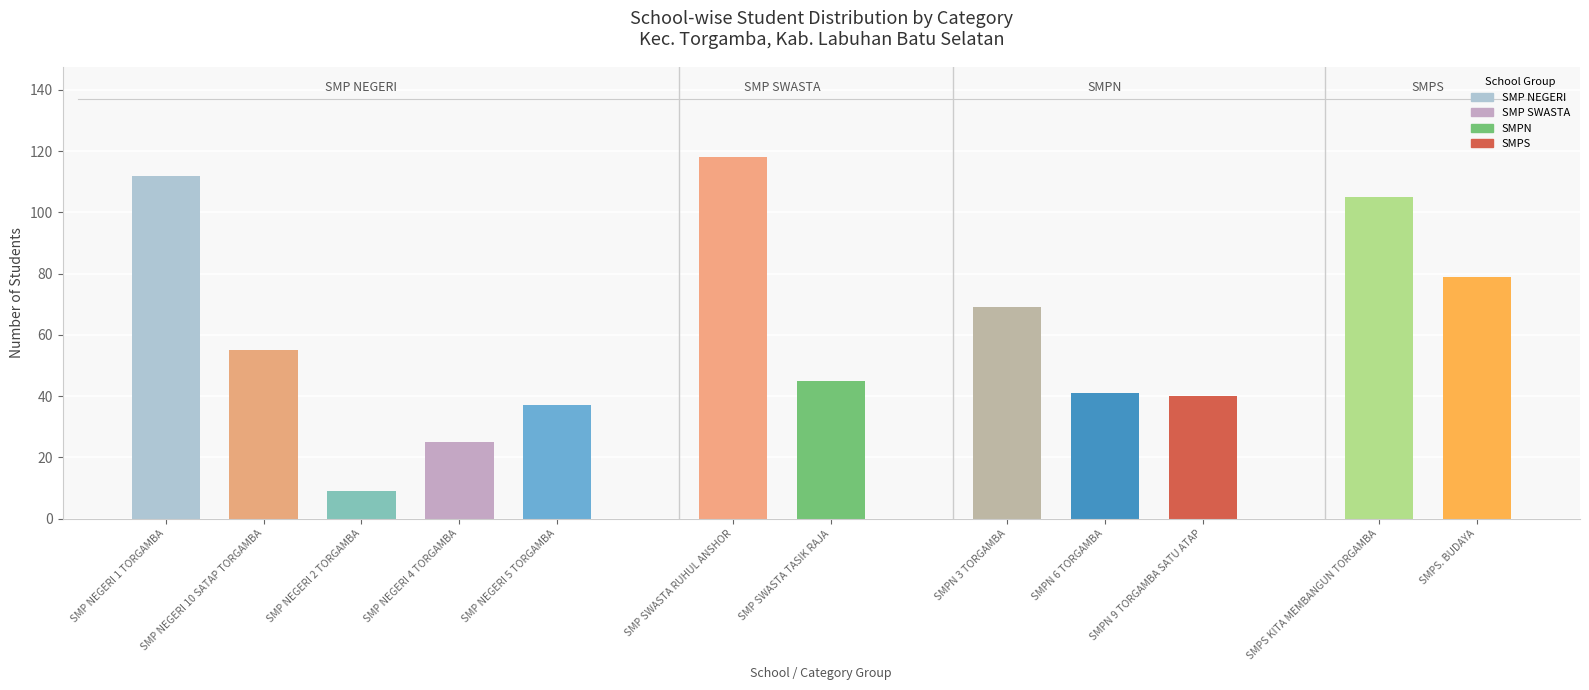

What is the smallest value displayed?

9